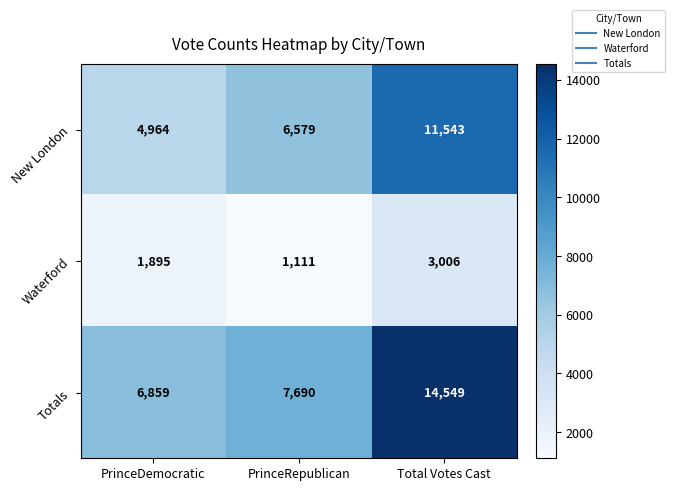

Is it true that New London equals 7458 at PrinceDemocratic?

False